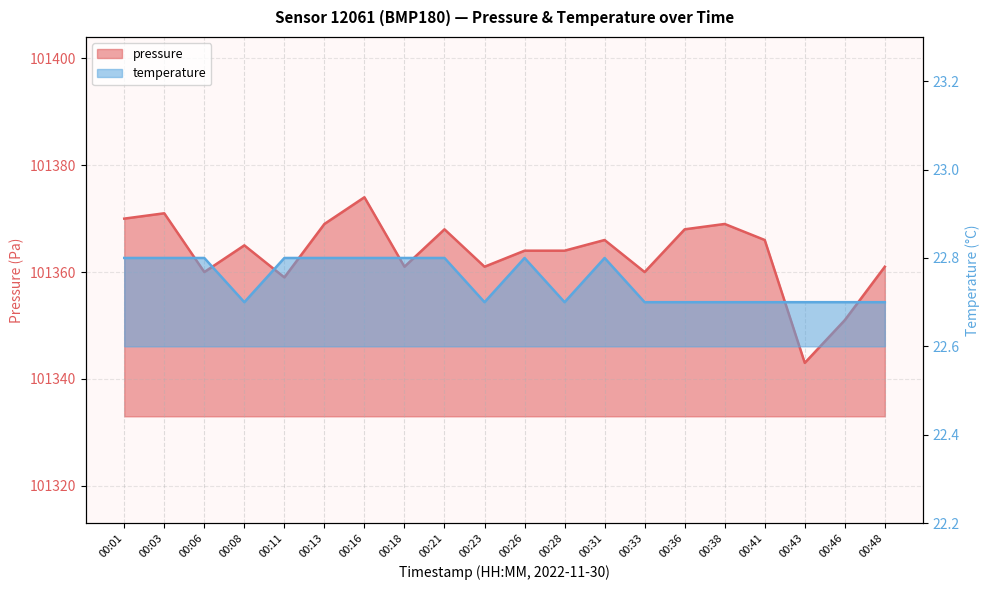

How many lines are shown in the chart?

2